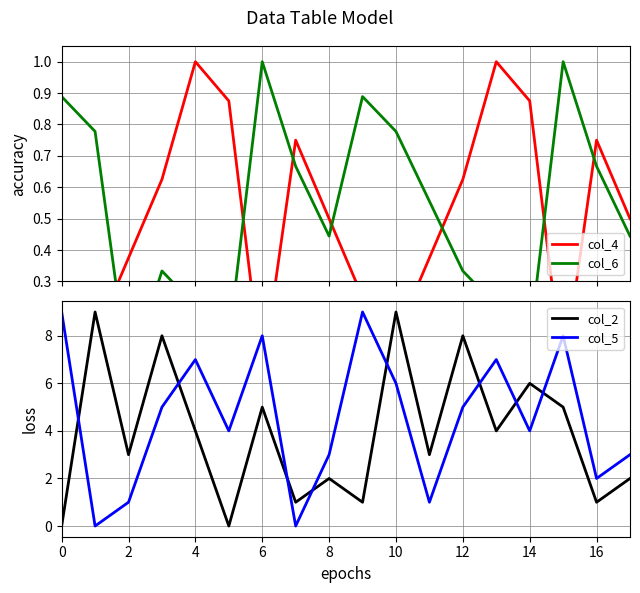

At how many categories does at least one series exceed 6?

10